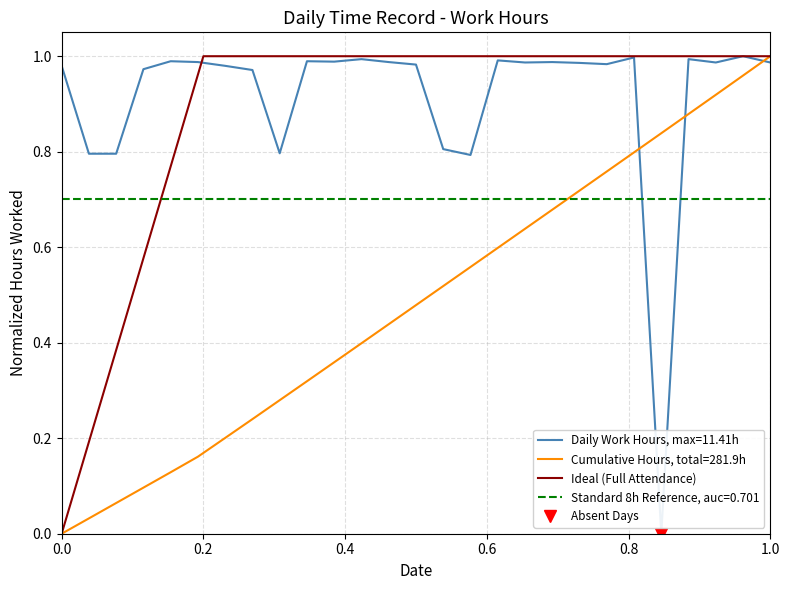

How many data points does each series have?

3